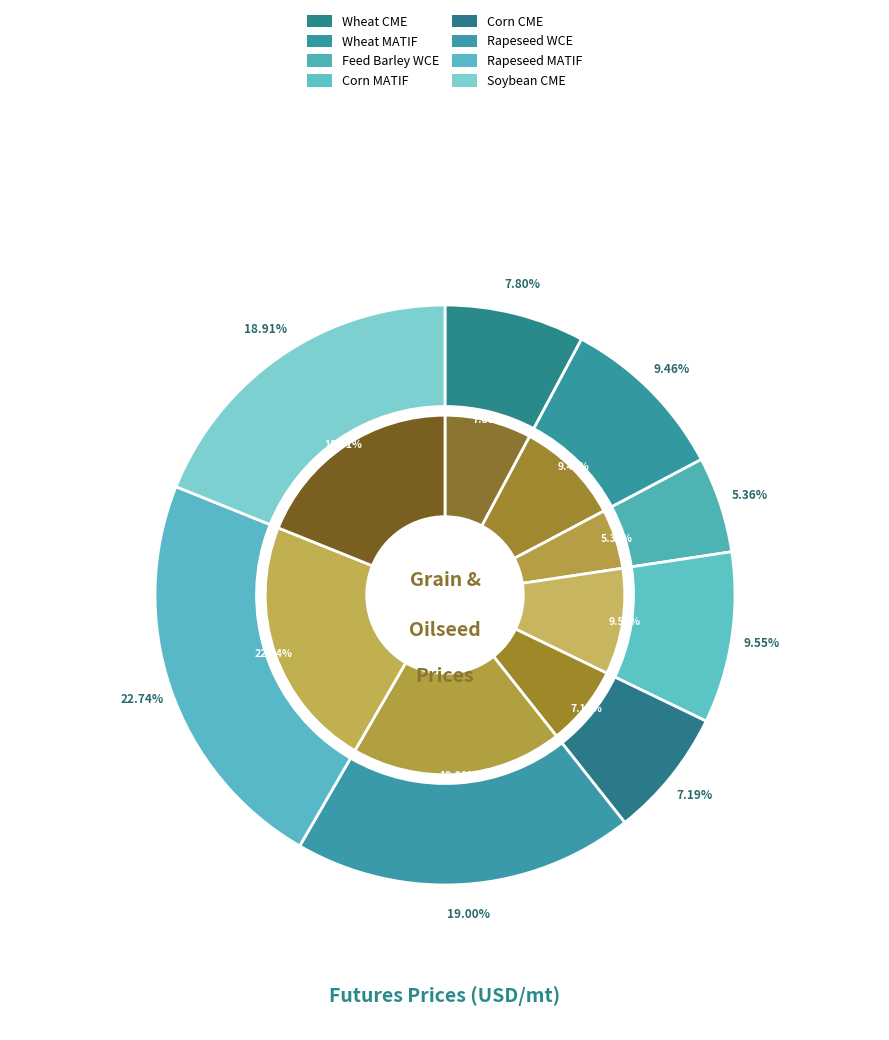

Do Soybean CME and Rapeseed WCE together represent more than half of the pie?

No